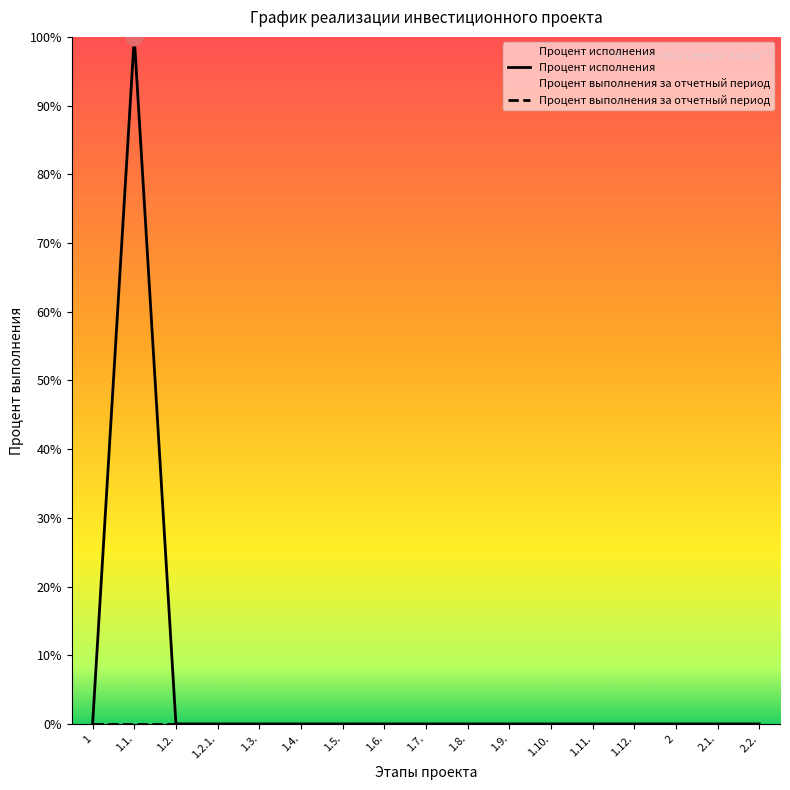

List the labels in order of value, largest first.

1.1., 1, 1.2., 1.2.1., 1.3., 1.4., 1.5., 1.6., 1.7., 1.8., 1.9., 1.10., 1.11., 1.12., 2, 2.1., 2.2.